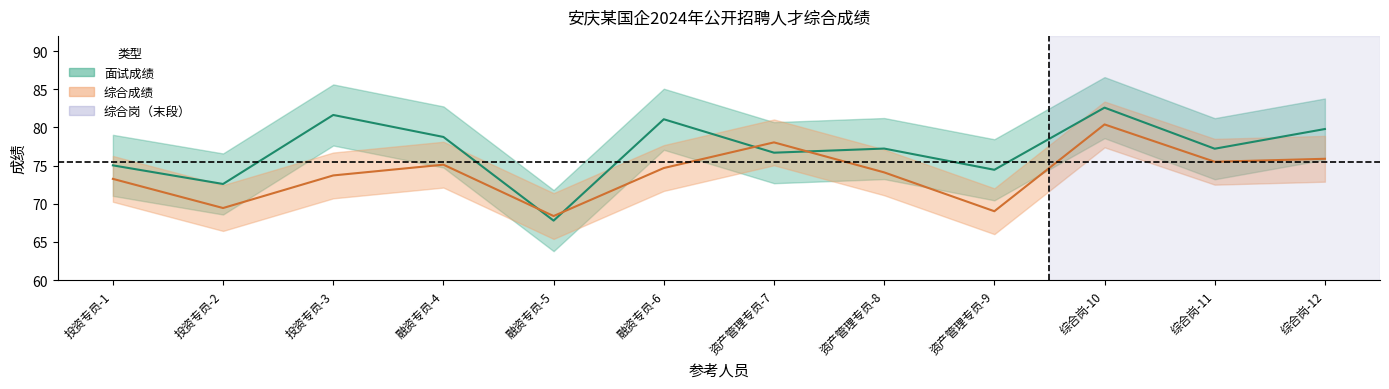

True or false: 综合成绩 has a value of 37.6 at 资产管理专员-7.

False